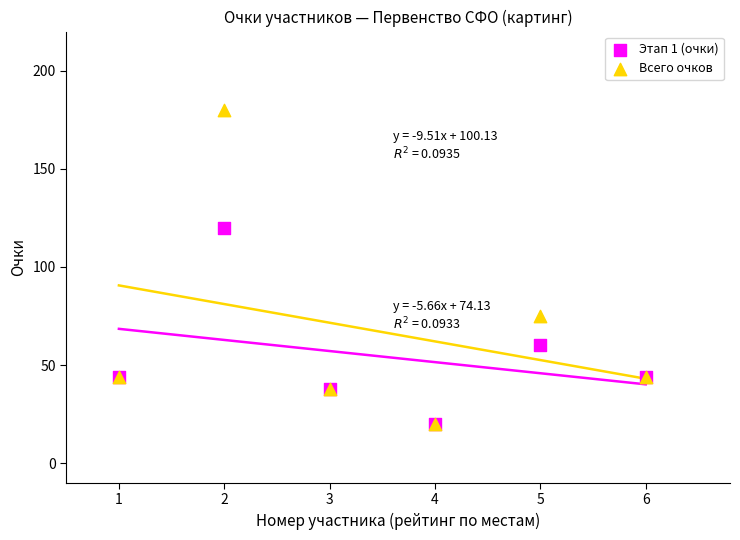

Across all series, what Y value is closest to 100?

120